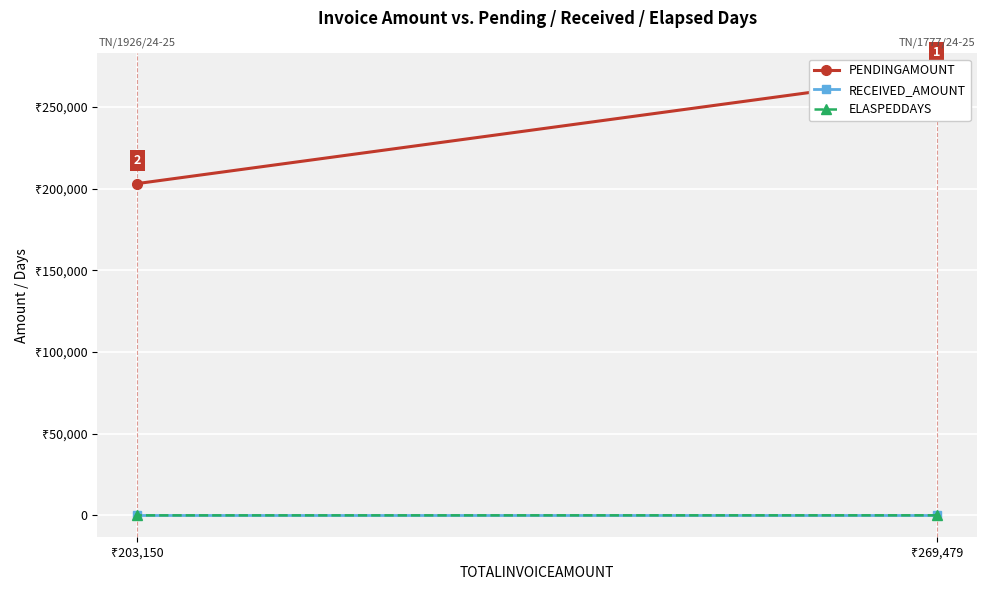

Between ₹269,479 and ₹203,150, which series saw the biggest shift?

PENDINGAMOUNT